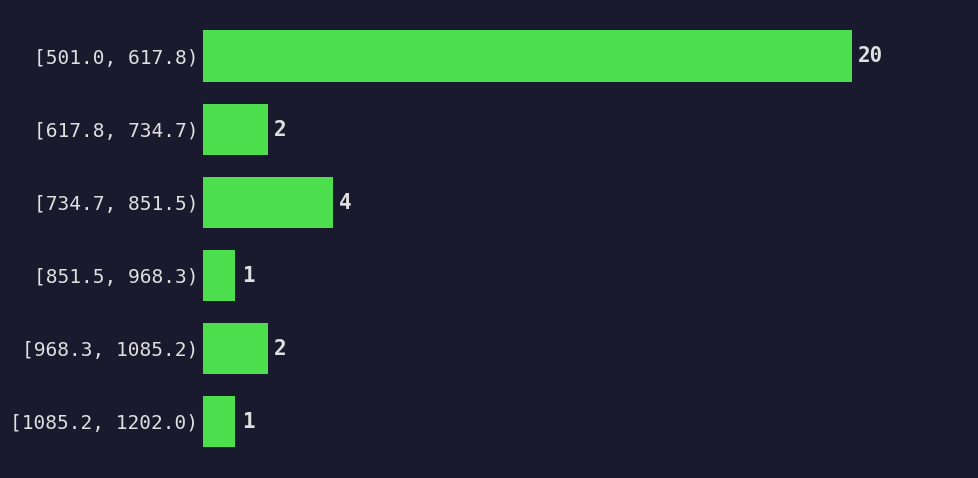

Reading top to bottom, extract all data points from this chart.

20	2	4	1	2	1